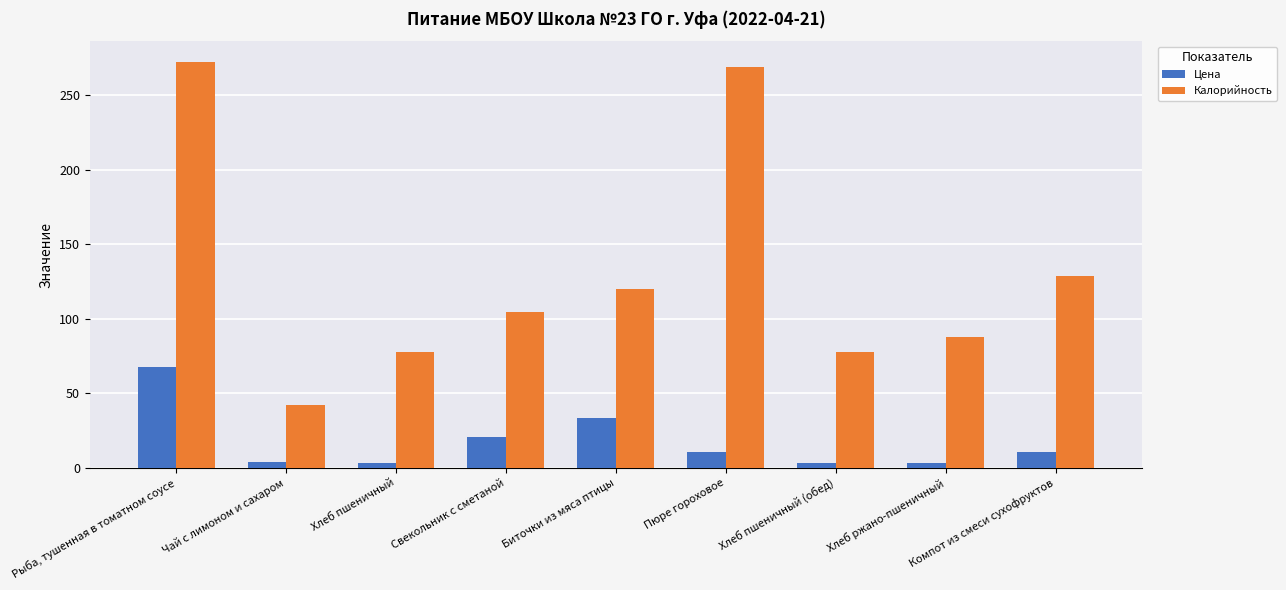

List the series in order of their overall mean, highest first.

Калорийность, Цена